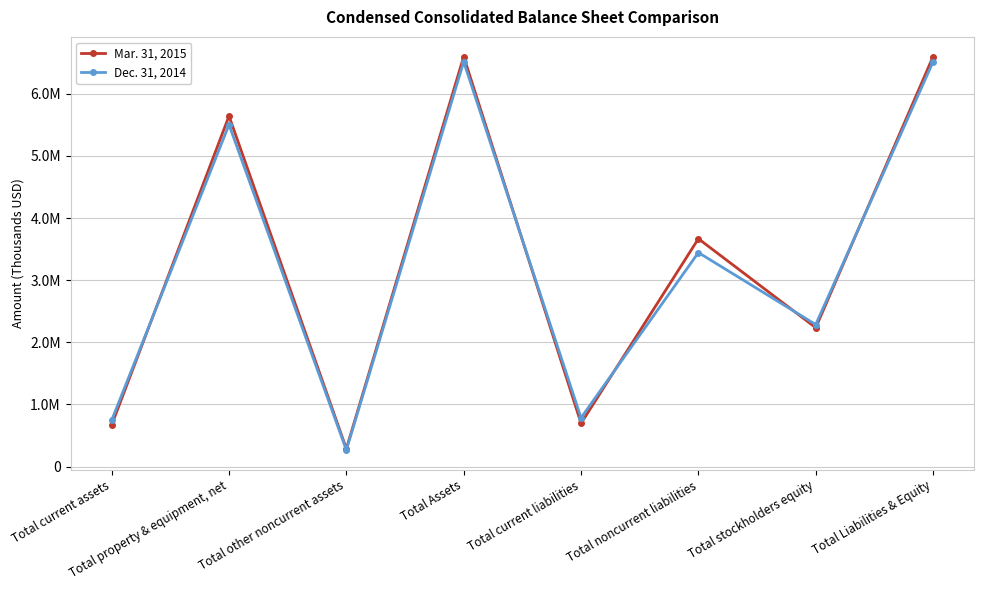

At which label is Dec. 31, 2014 closest to 3392227?

Total noncurrent liabilities